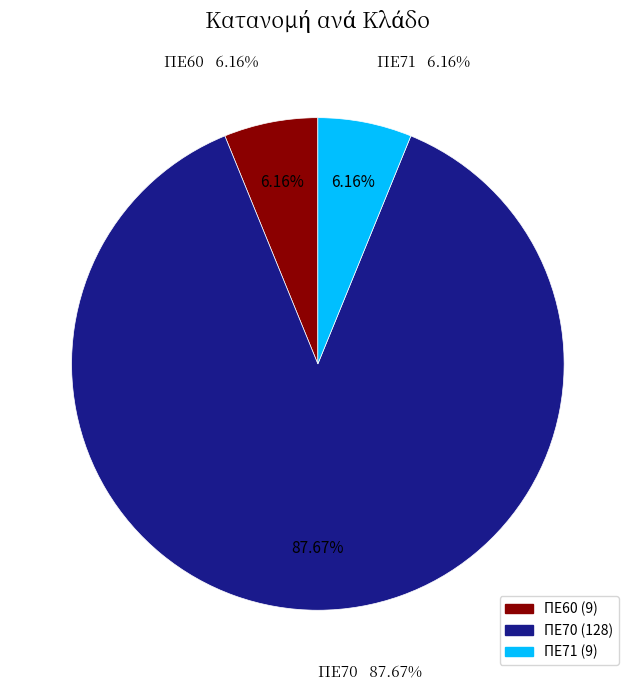

What is the change in value from ΠΕ60 to ΠΕ70?

+119